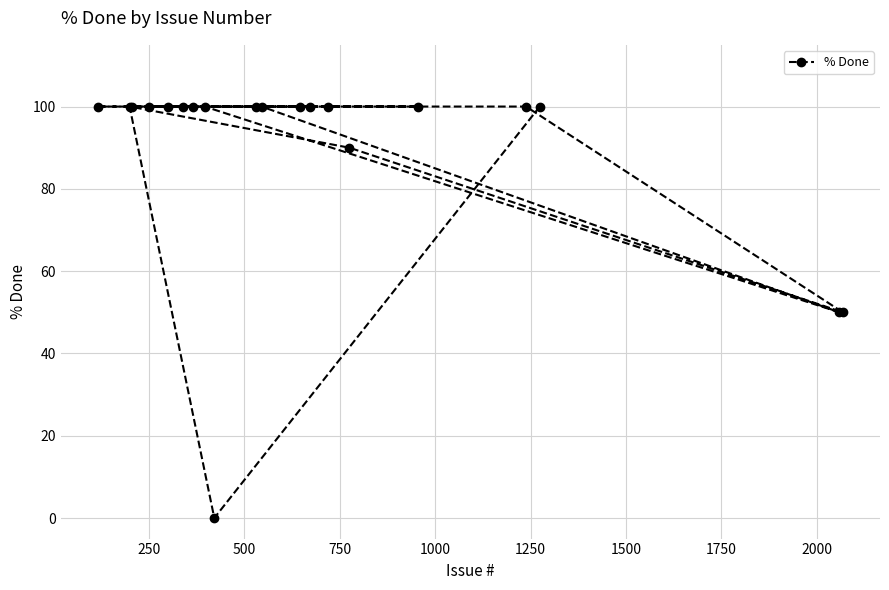

What is the average value?

90